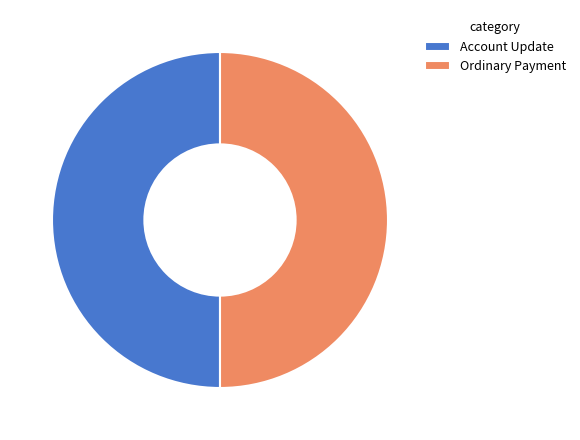

Approximately how many times larger is the value at Account Update compared to Ordinary Payment?

1.0